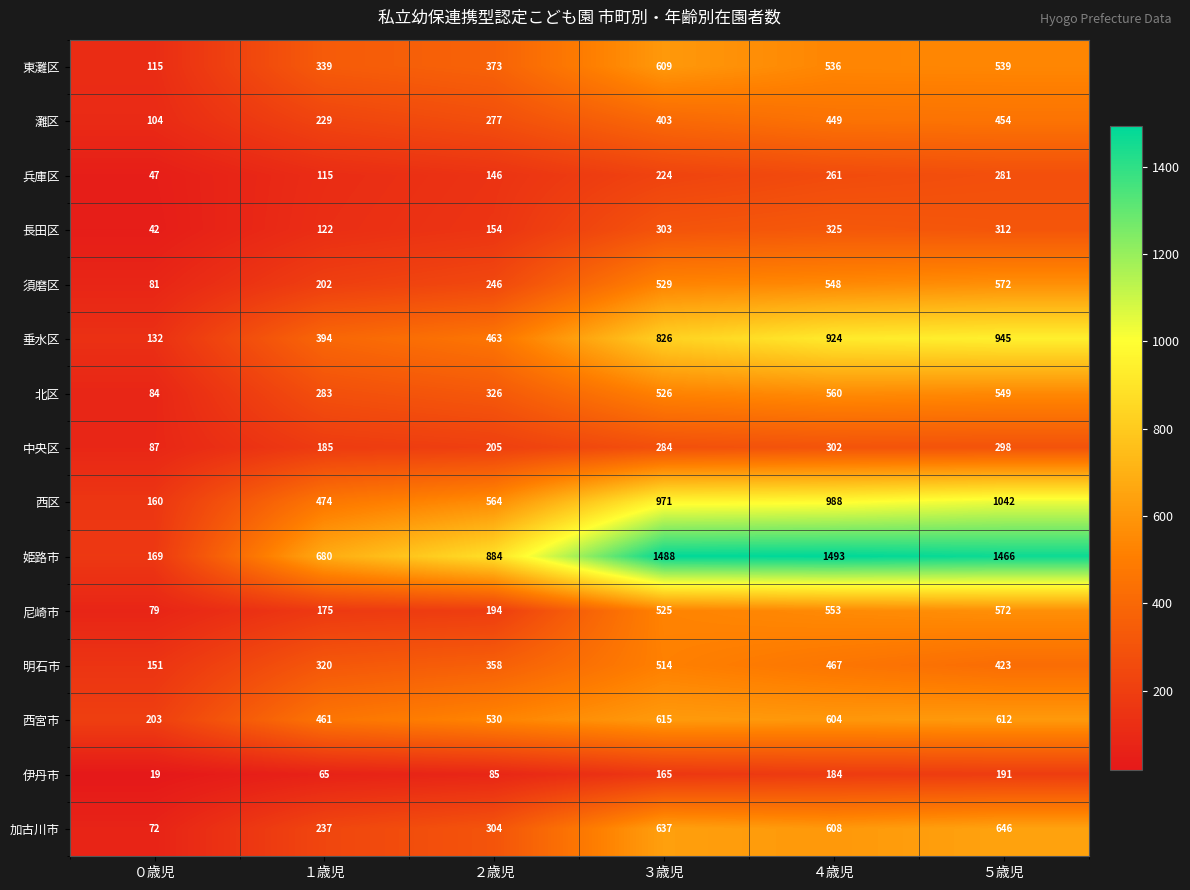

What is the total value across all series at ３歳児?

8619